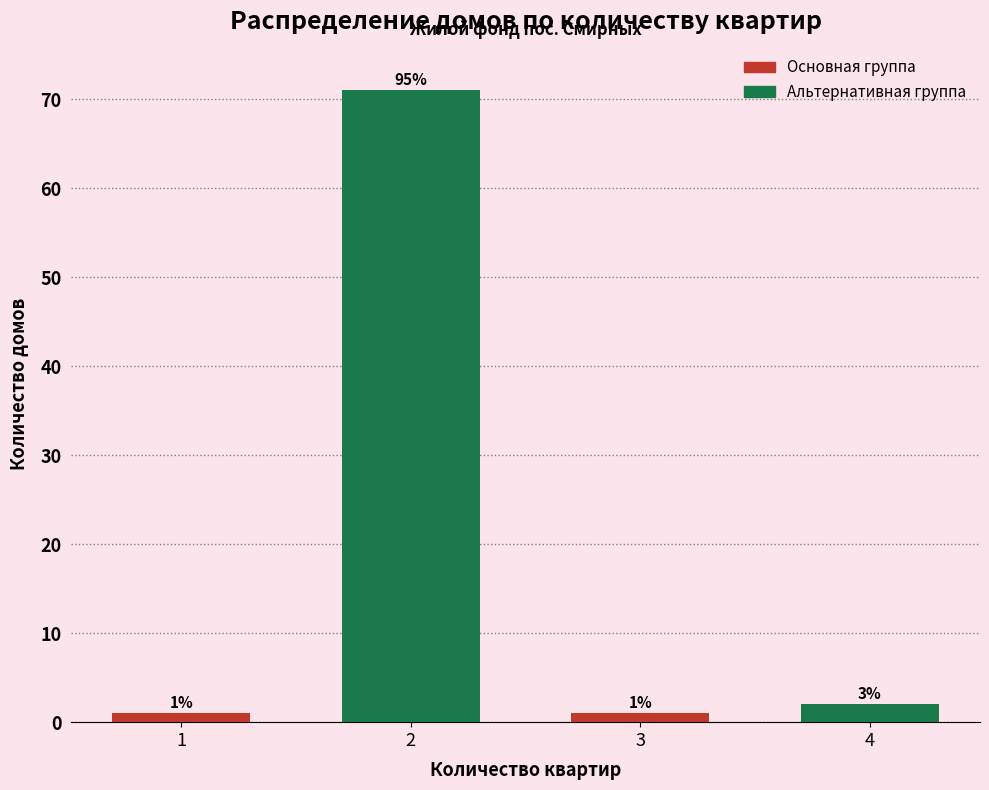

Reading left to right, extract all data points from this chart.

1	71	1	2